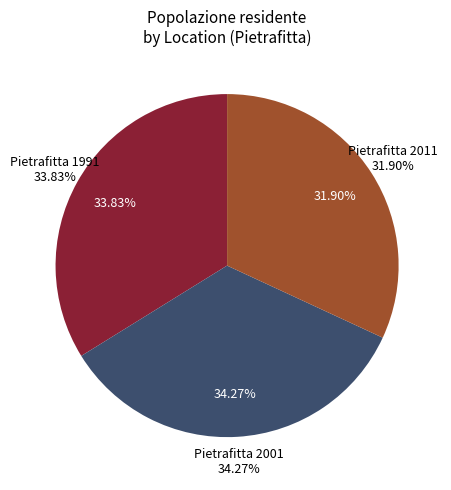

Does Pietrafitta 1991 account for over 50% of the chart?

No